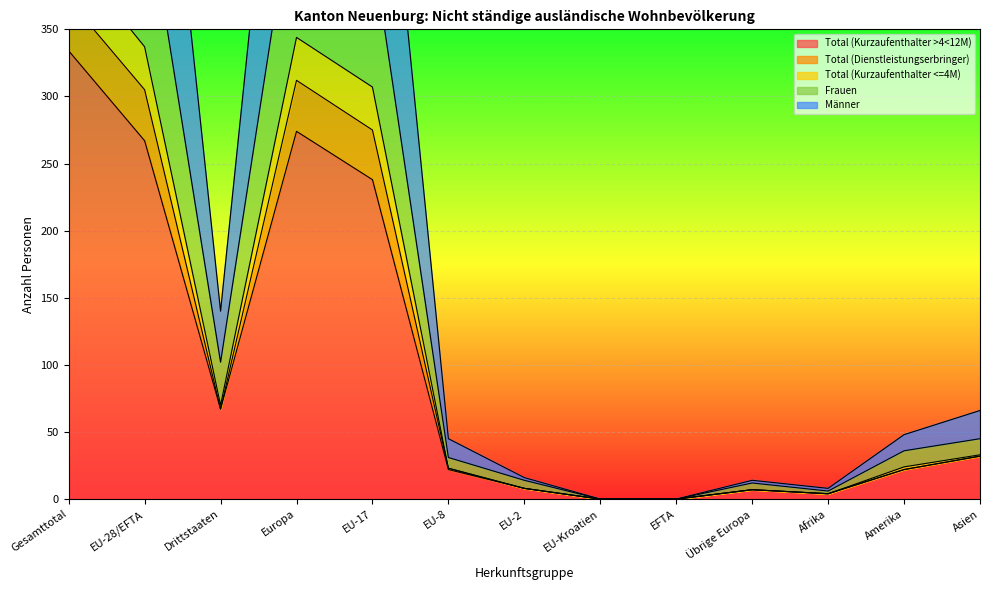

Where is the first local minimum for Frauen?

Drittstaaten